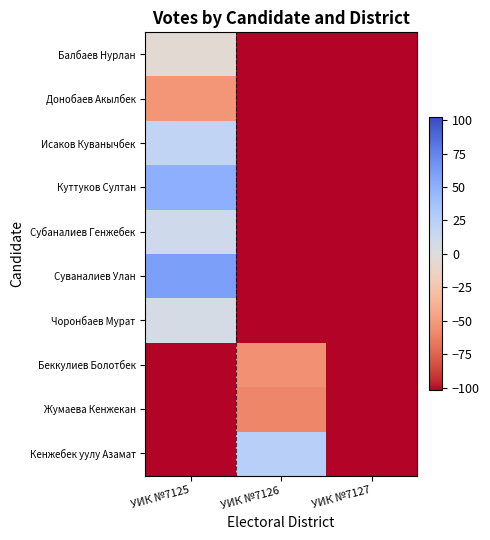

Between УИК №7126 and УИК №7127, which series saw the biggest shift?

Кенжебек уулу Азамат